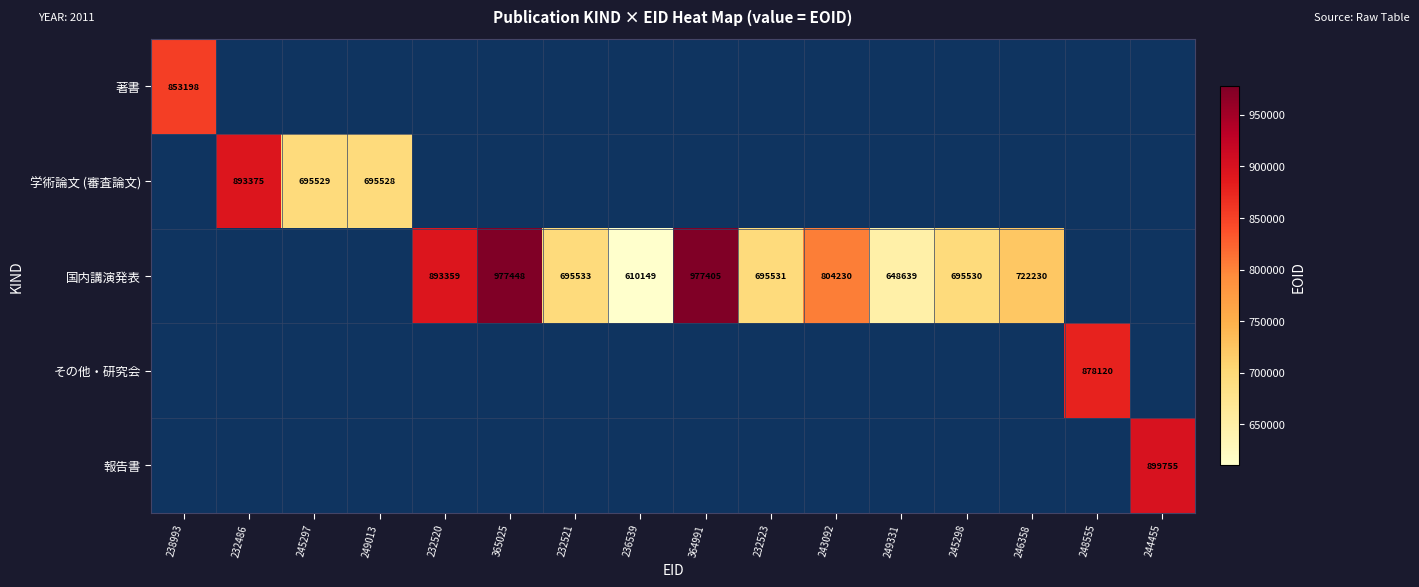

The 国内講演発表 series shows 893359 at 232520. True or false?

True